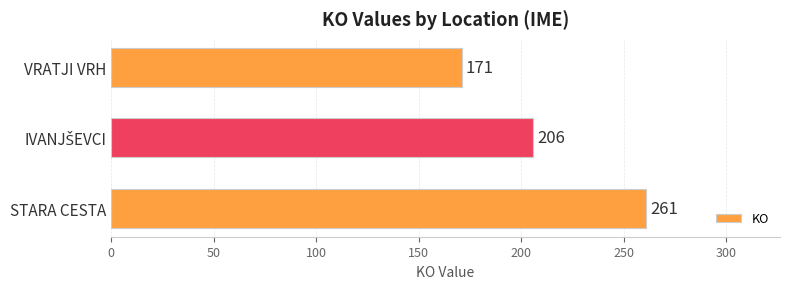

What is the change in value from VRATJI VRH to STARA CESTA?

+90